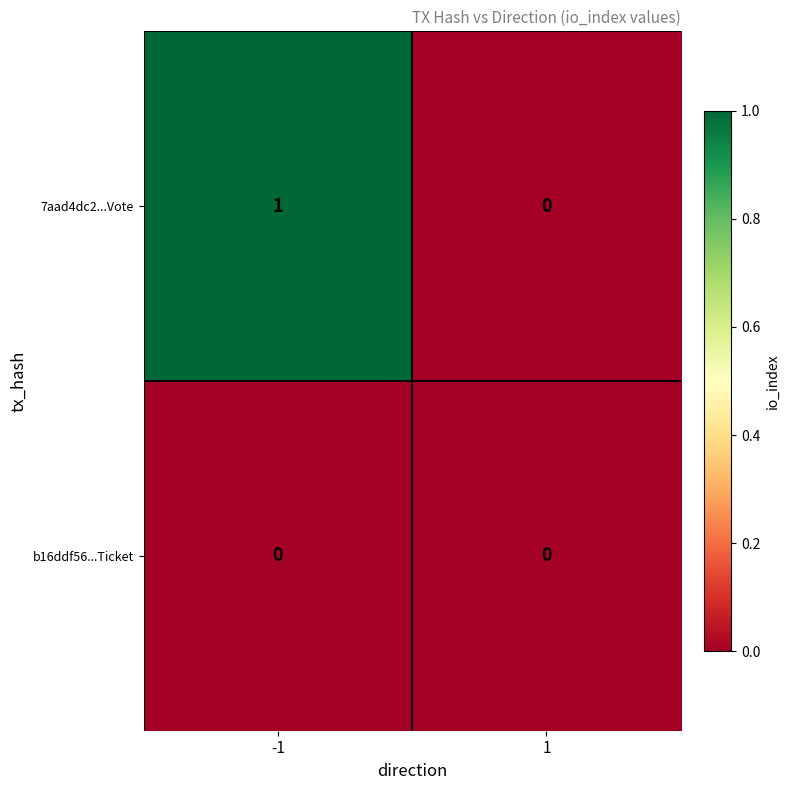

At which category is the sum across all series the highest?

-1